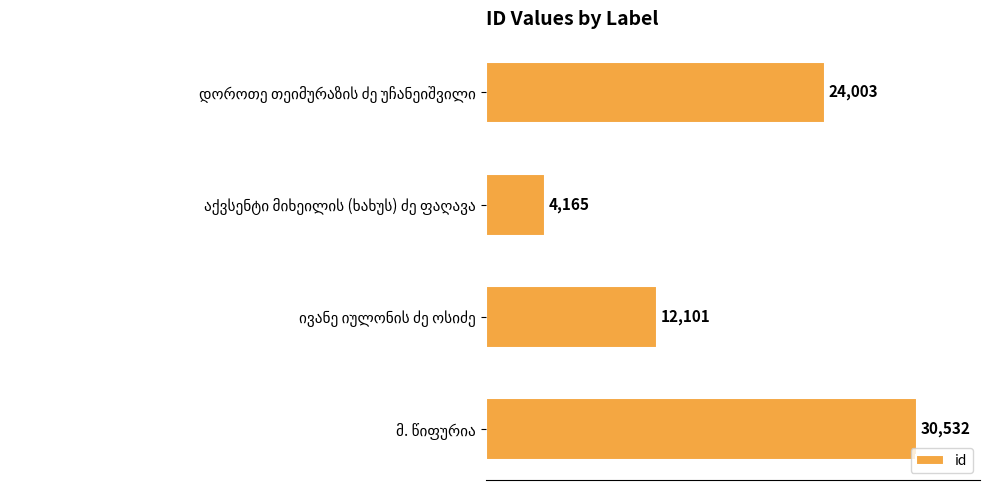

What is the average value?

17700